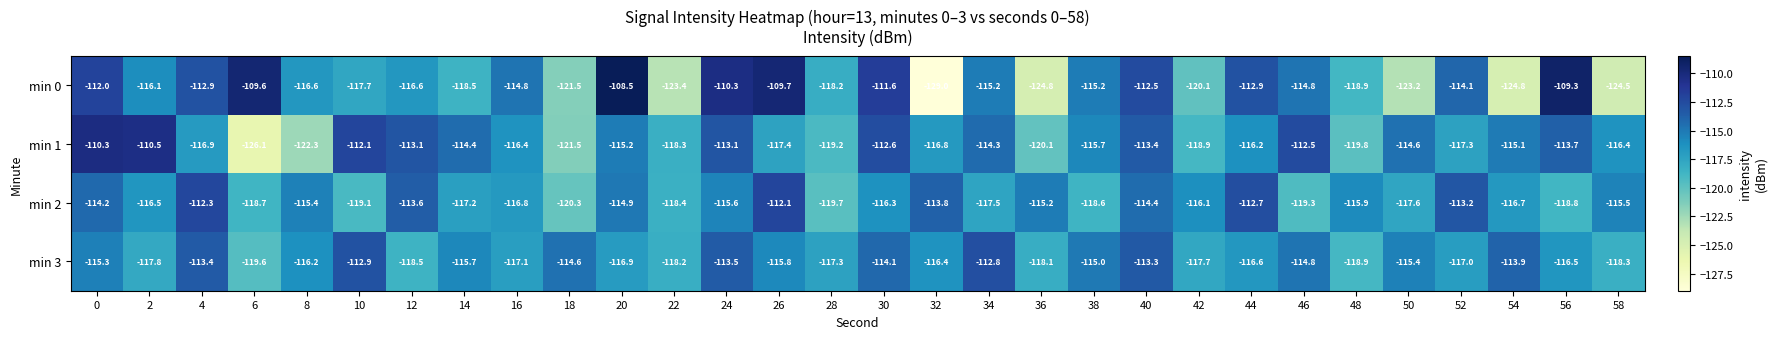

Is the value of min 2 at 54 greater than the value of min 0 at 48?

Yes